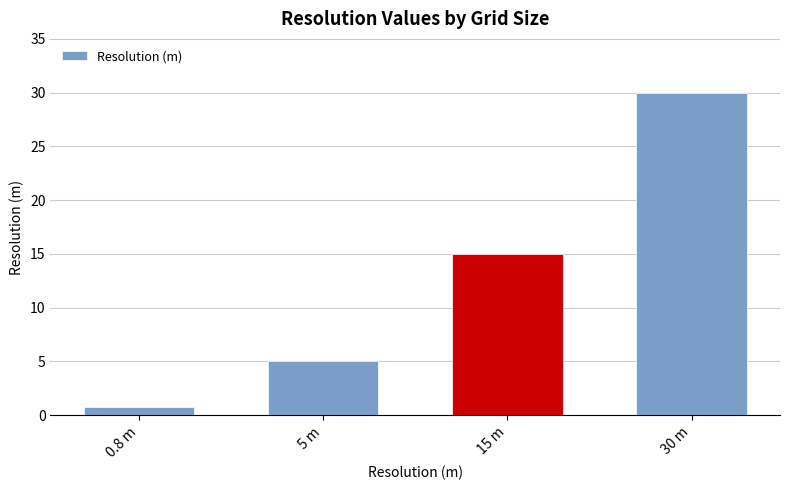

Count the values in the range 5 to 30.

3